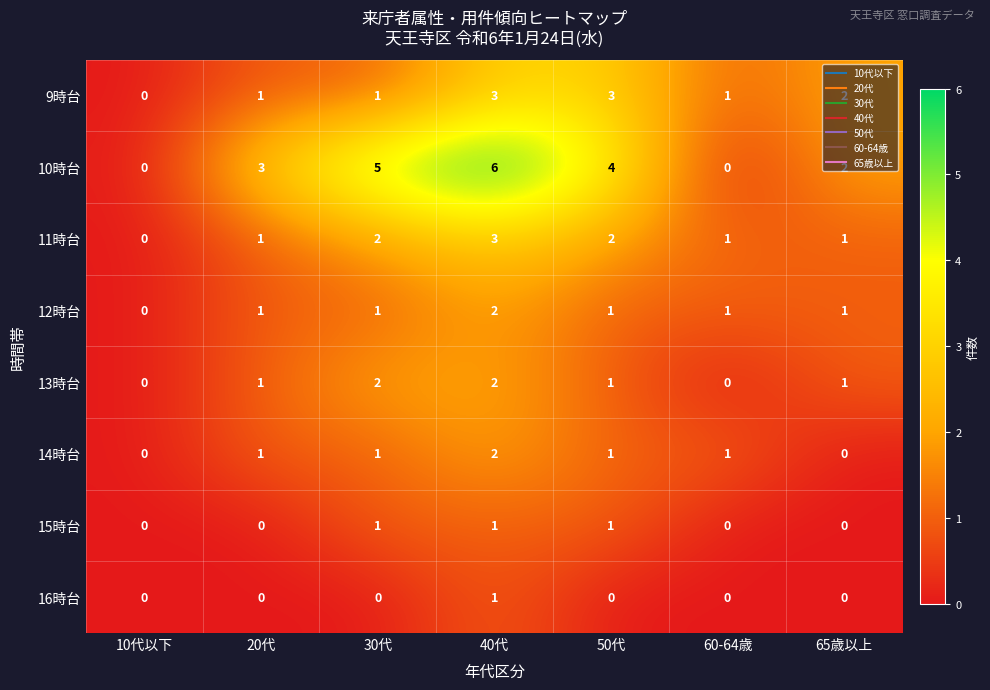

How many values in 11時台 are above zero?

6